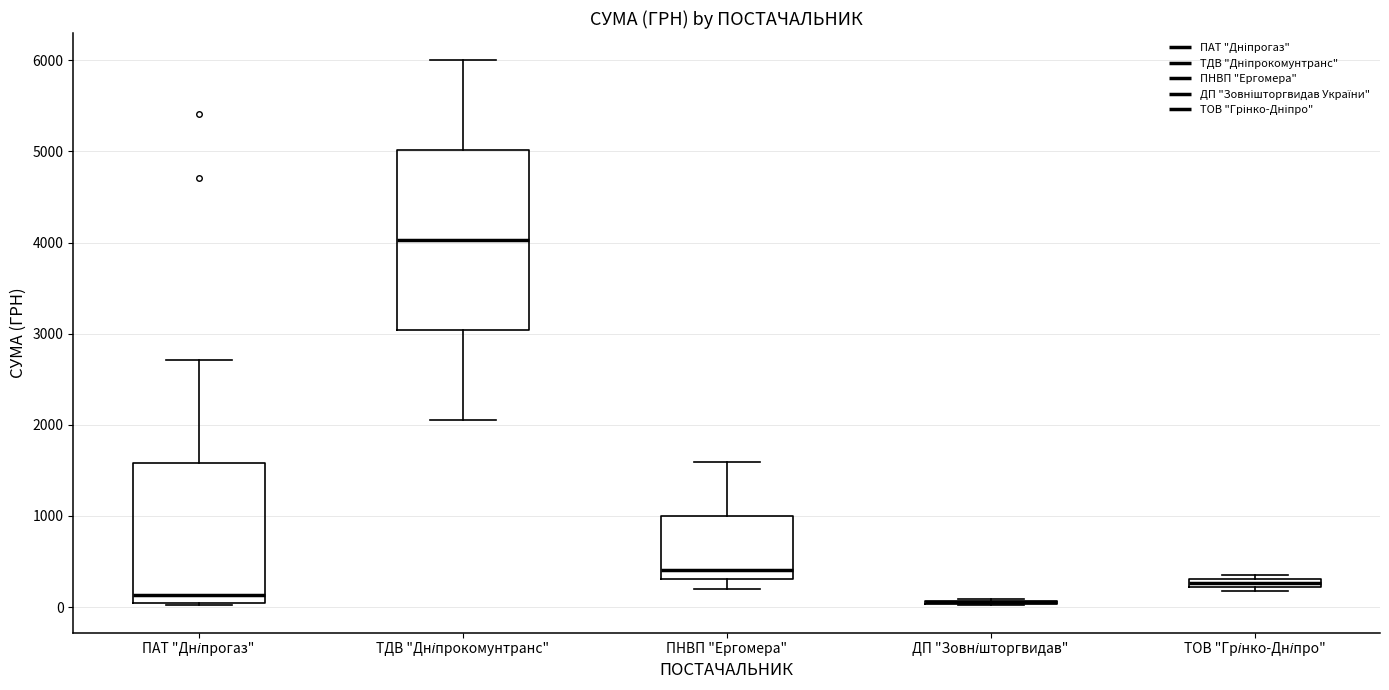

Where is the upper edge of the box for ТОВ "Грінко-Дніпро" on the y-axis? The values are not printed on the chart, so give them approximately, as read against the axis.

300